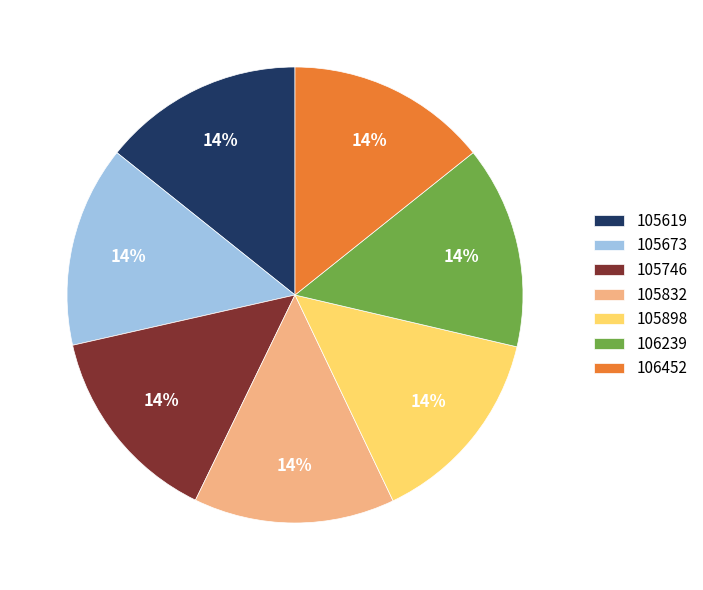

The 105673 slice represents 14% of the pie. True or false?

True